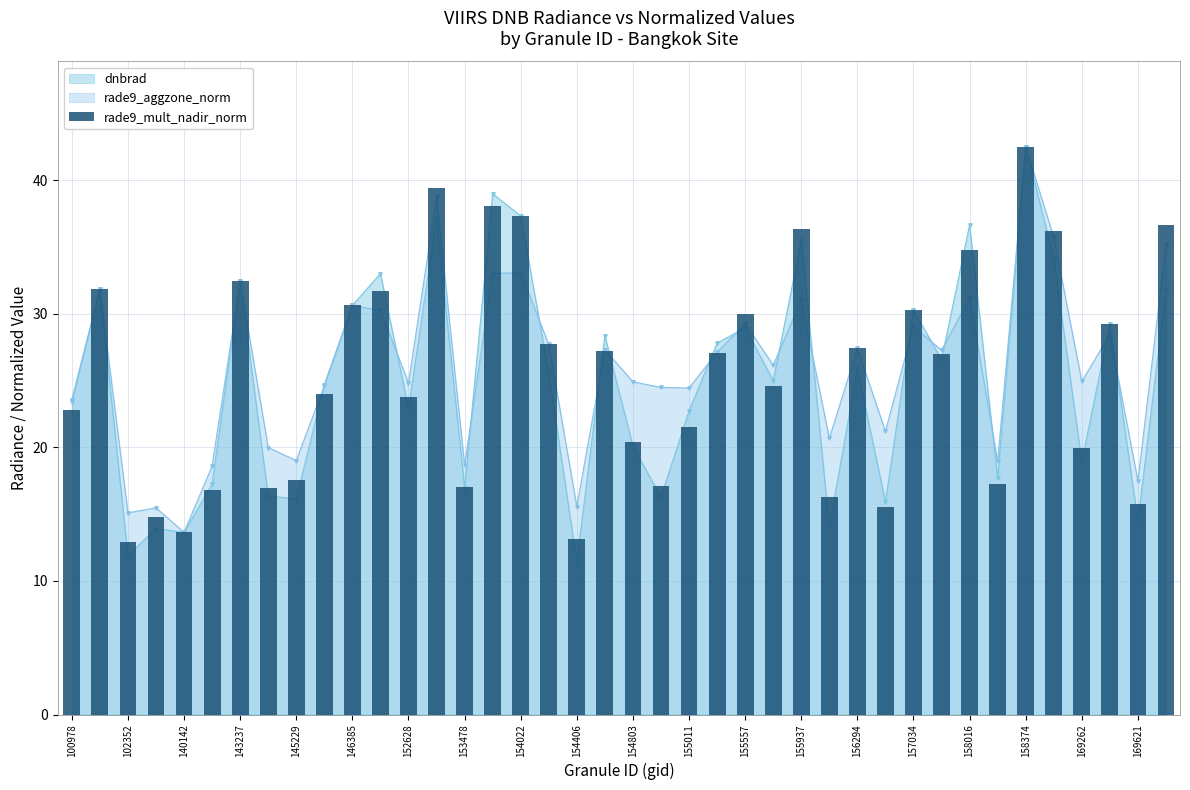

Reading right to left, what are all the values shown in this chart?

36.7	15.7	29.2	20.0	36.2	42.5	17.2	34.8	27.0	30.3	15.5	27.4	16.3	36.4	24.6	30.0	27.0	21.6	17.1	20.4	27.2	13.2	27.7	37.3	38.1	17.0	39.4	23.8	31.7	30.6	24.0	17.5	16.9	32.4	16.8	13.6	14.8	12.9	31.8	22.8